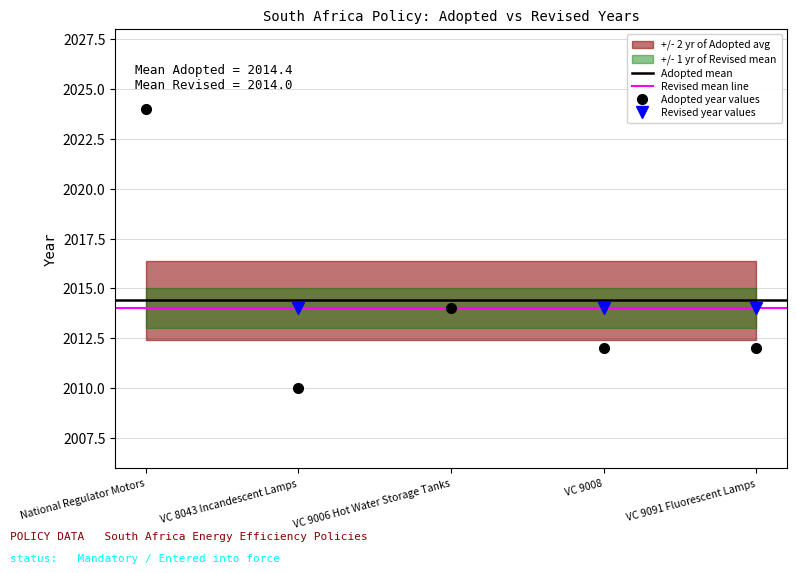

Which label corresponds to the smallest value in the chart?

VC 8043 Incandescent Lamps